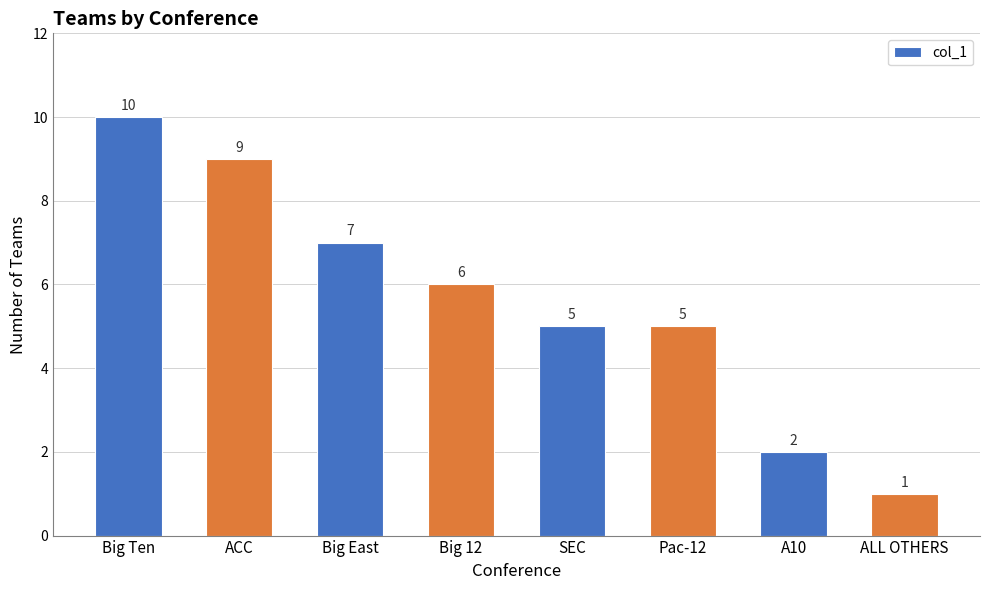

Count the number of data series in this chart.

1